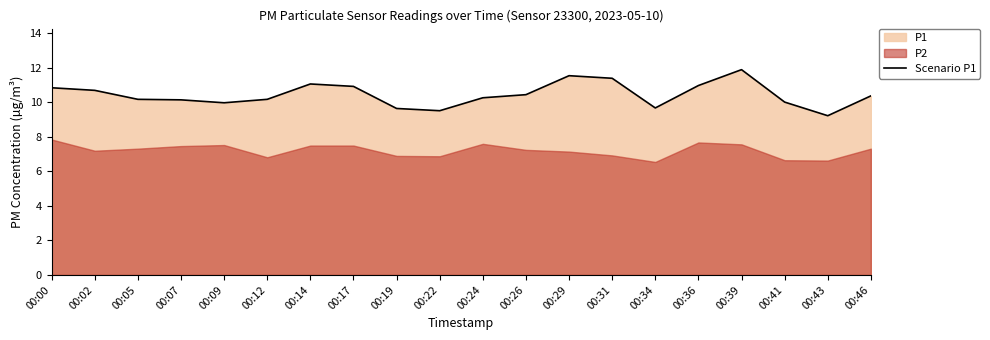

Rank the categories by value from lowest to highest.

00:43, 00:22, 00:19, 00:34, 00:09, 00:41, 00:07, 00:05, 00:12, 00:24, 00:46, 00:26, 00:02, 00:00, 00:17, 00:36, 00:14, 00:31, 00:29, 00:39